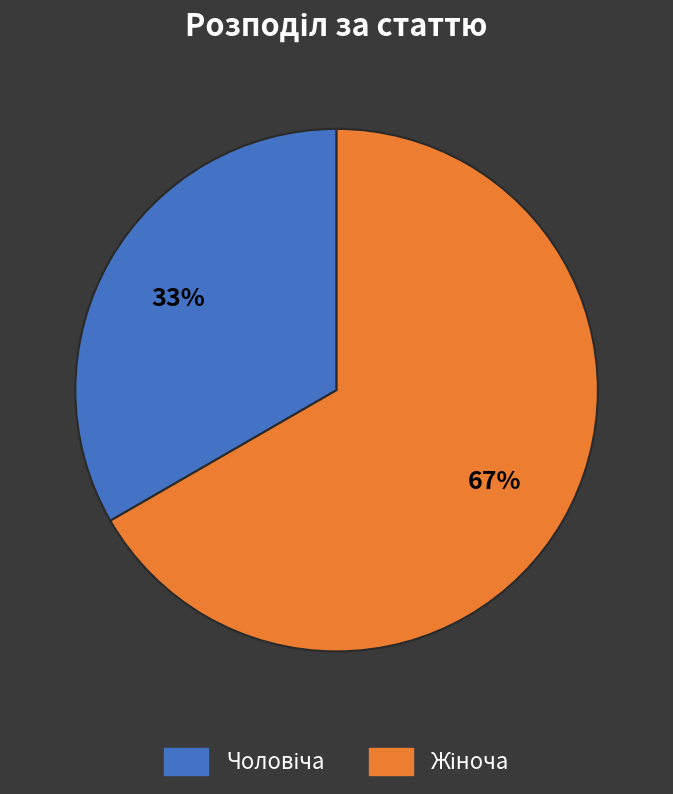

To the nearest percent, what is the average slice percentage?

50%